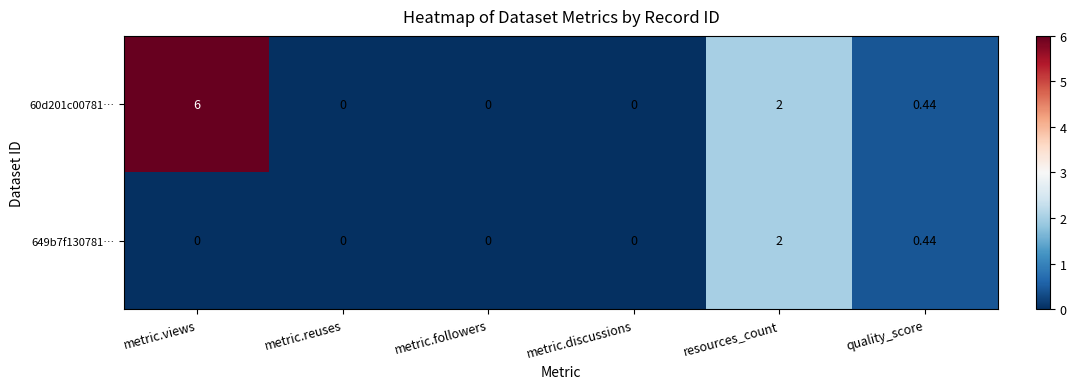

At which label is 649b7f130781… closest to 1?

quality_score